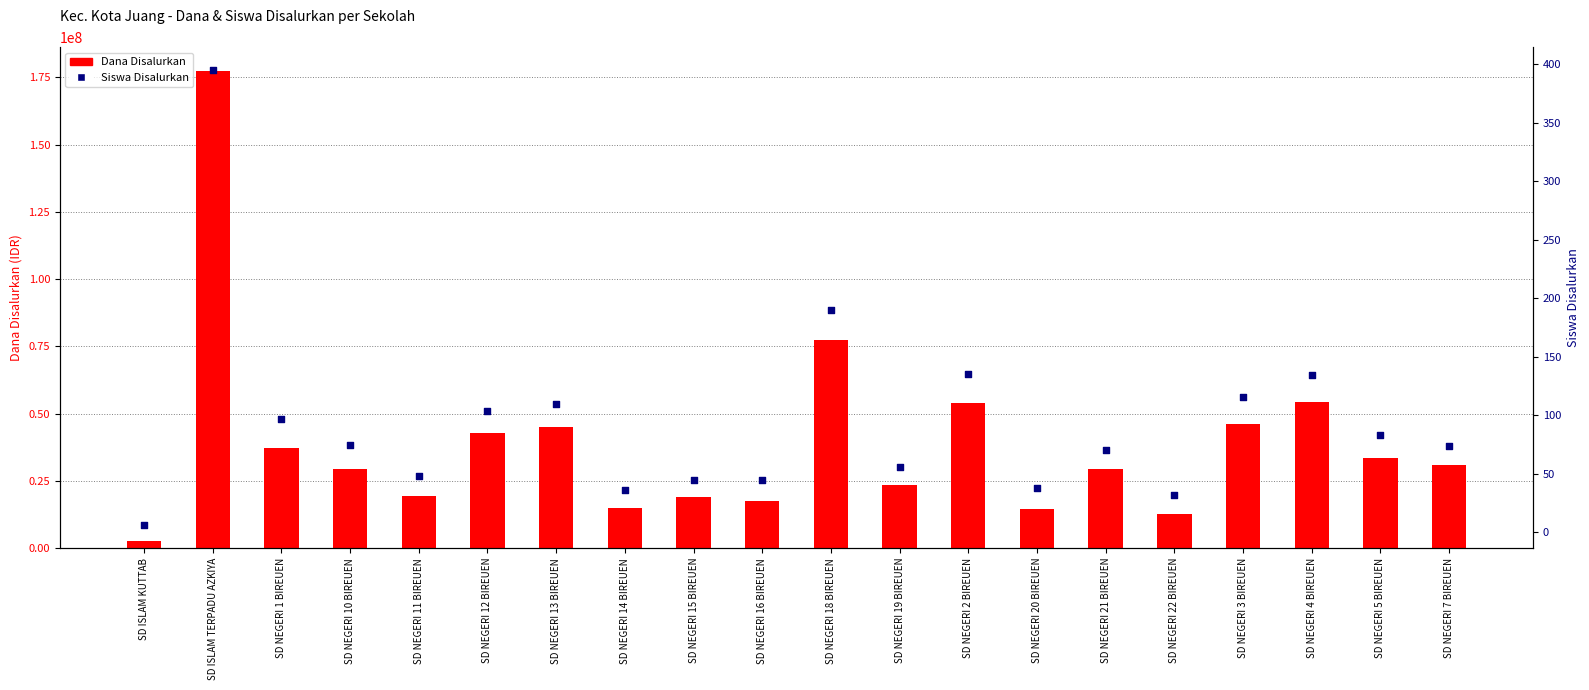

Which series contains the highest Y value?

Dana Disalurkan